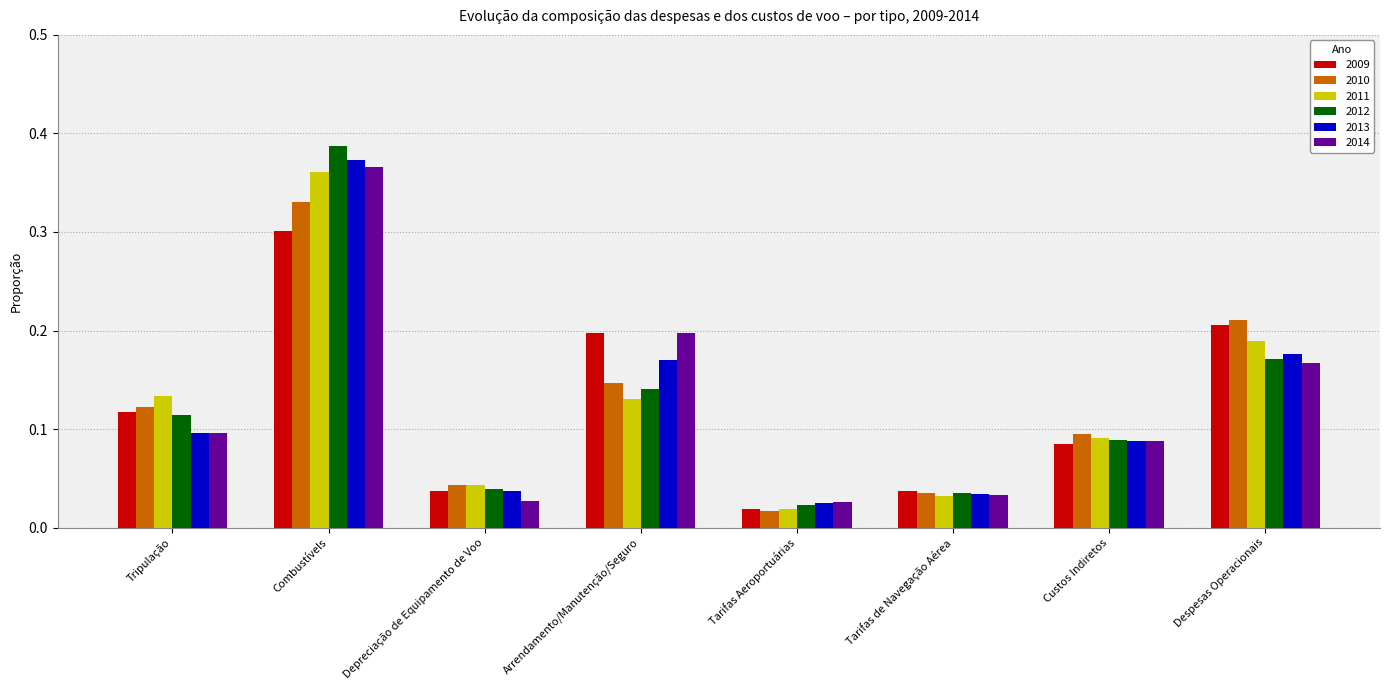

Does the chart contain stacked bars?

No